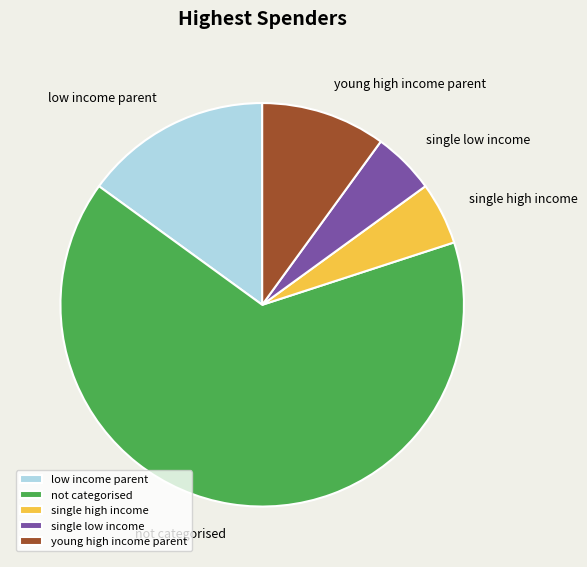

Between single low income and young high income parent, which is larger?

young high income parent